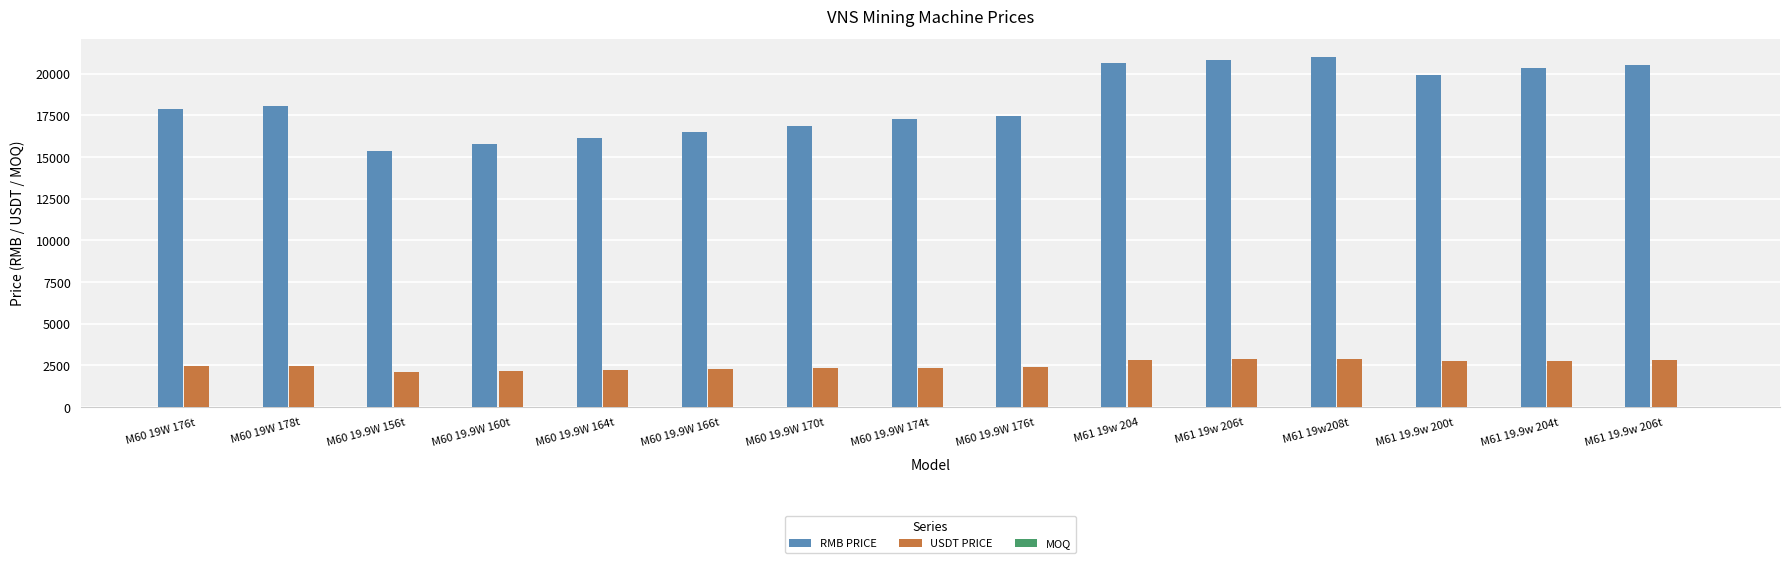

The value of USDT PRICE at M61 19.9w 200t is 1672.2. True or false?

False